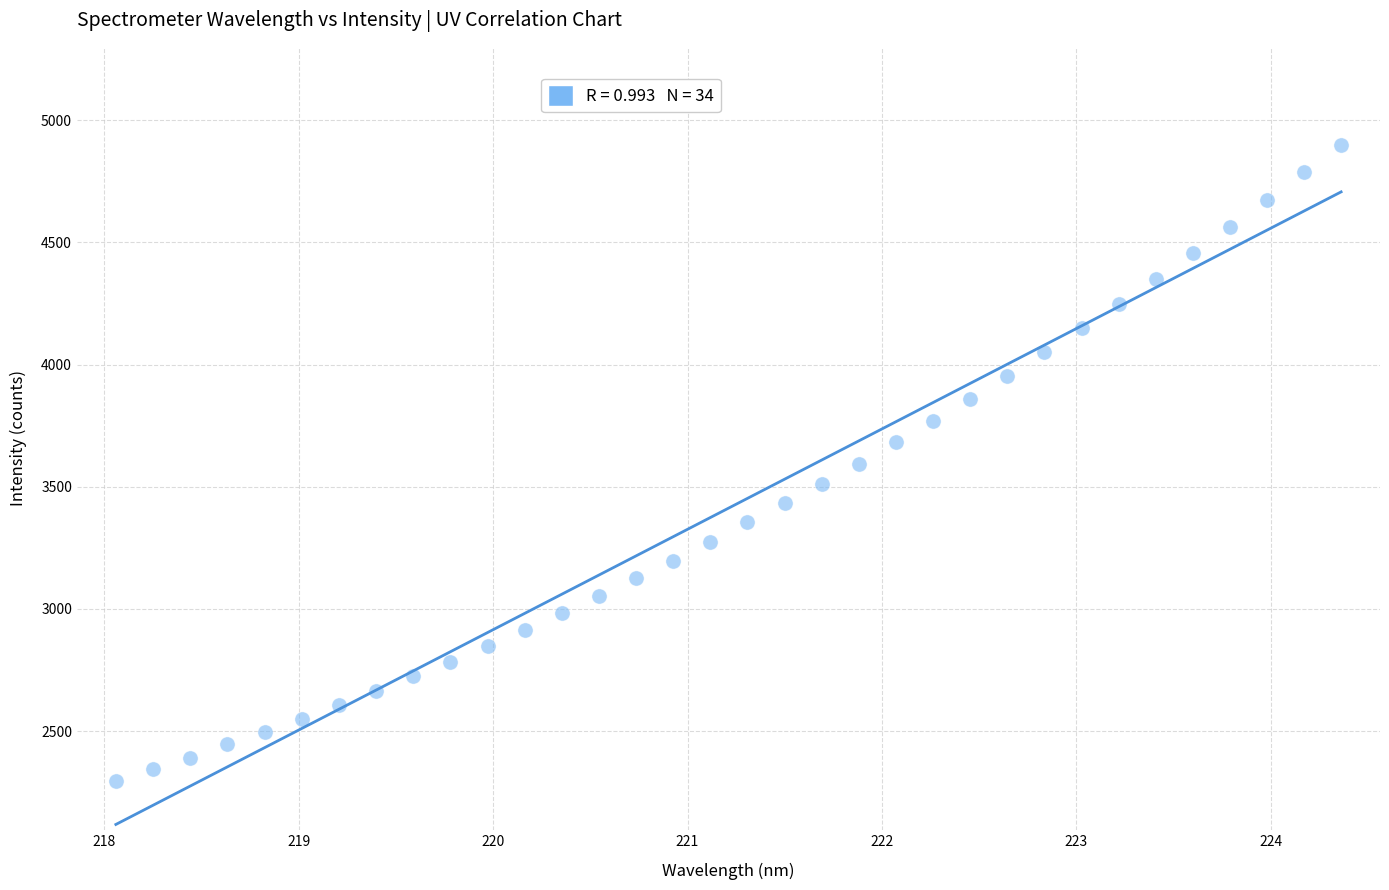

What is the range of X values (max minus min)?

6.3